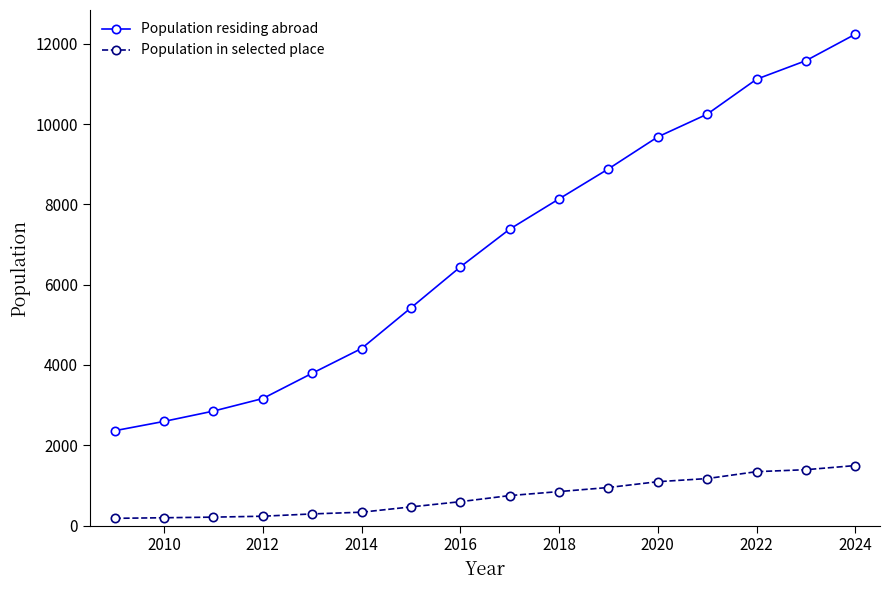

True or false: Population residing abroad has more than 0 points higher than both neighbors.

False